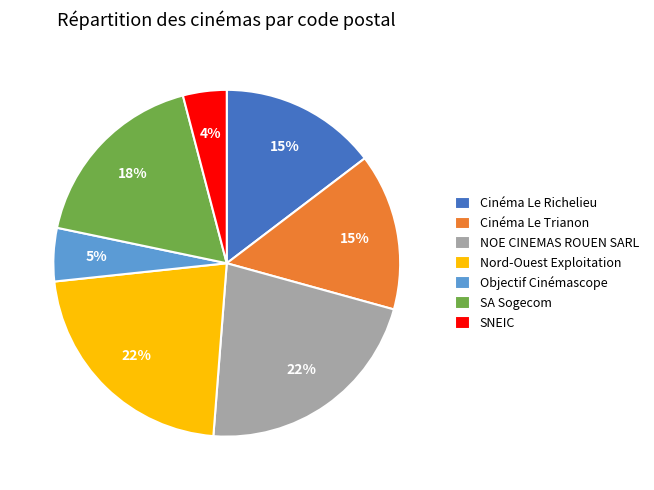

Does Objectif Cinémascope represent more than half of the total?

No